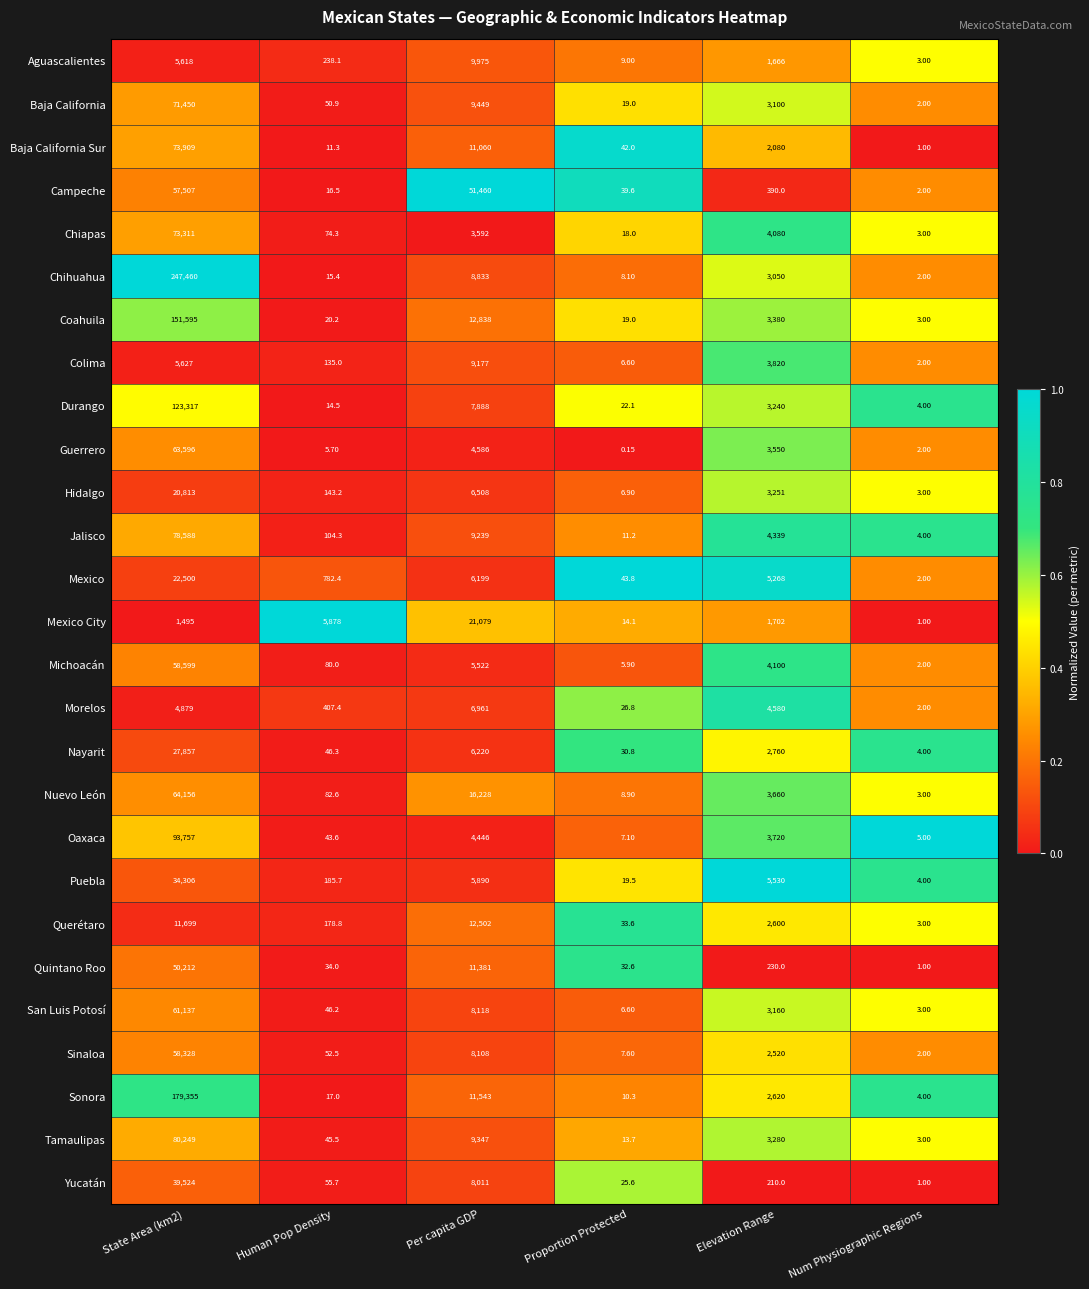

At how many categories does at least one series exceed 0?

6